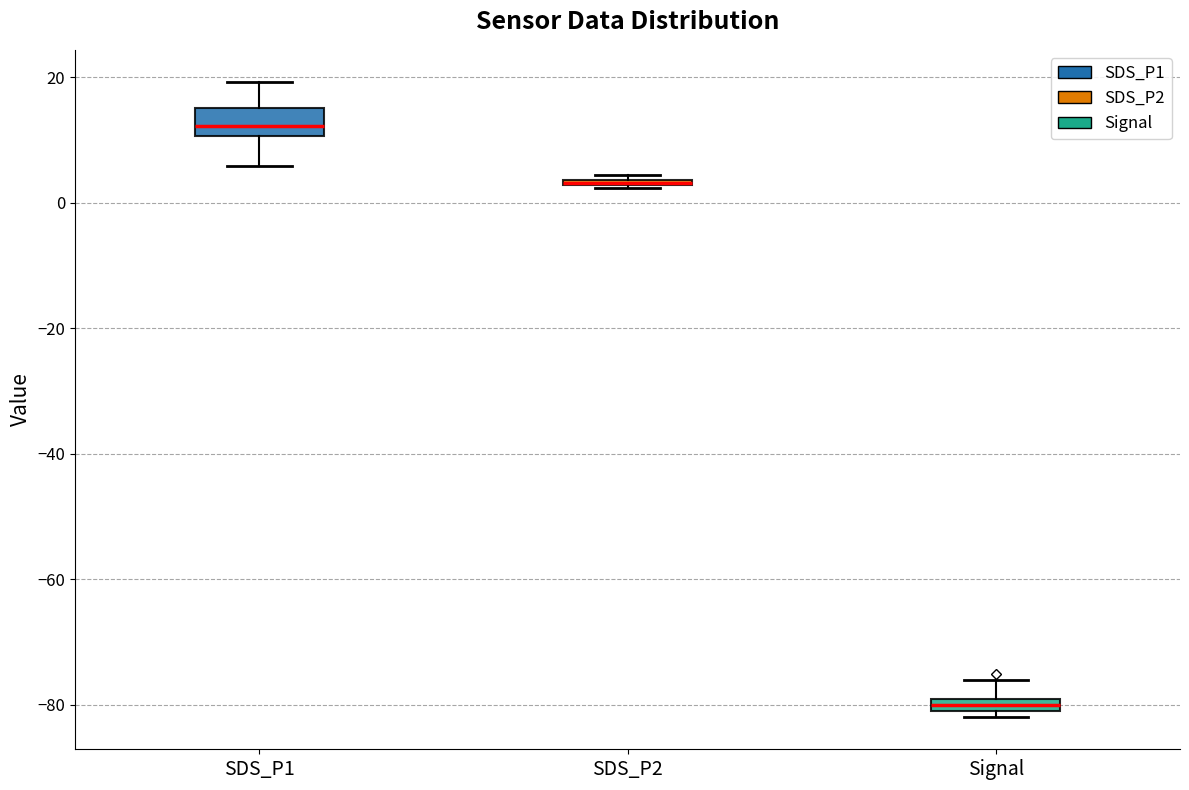

Where is the upper edge of the box for SDS_P2 on the y-axis? The values are not printed on the chart, so give them approximately, as read against the axis.

4